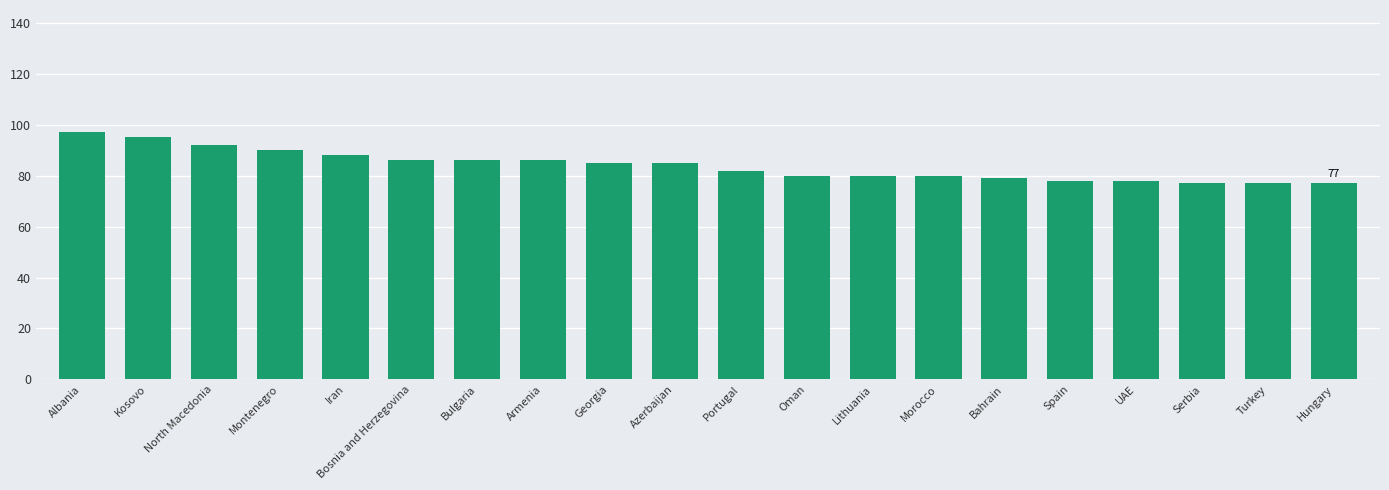

What is the difference between the maximum and minimum values?

20